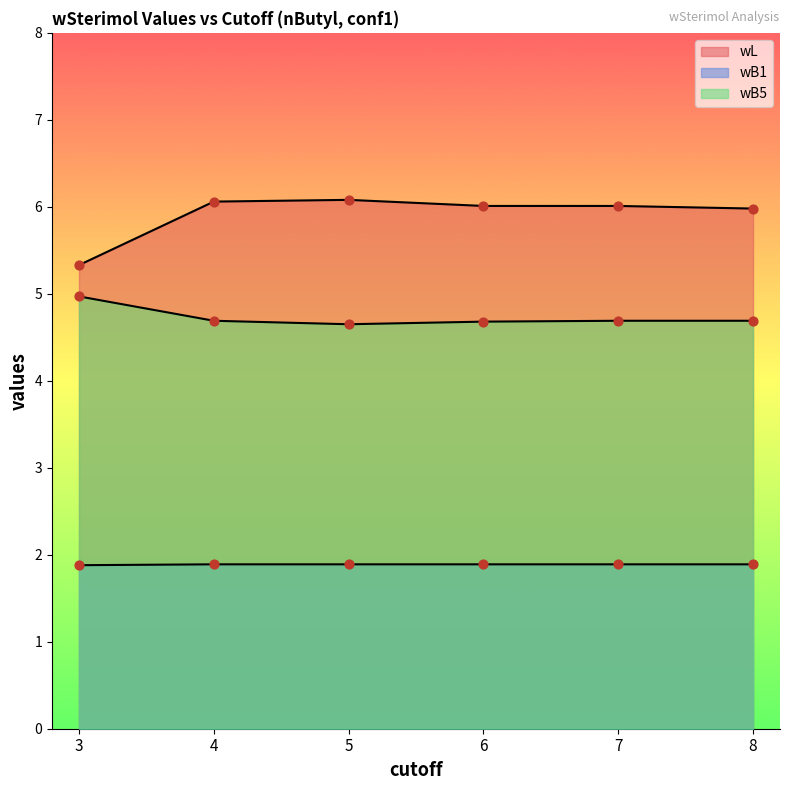

What are all the series names shown in the legend?

wL, wB1, wB5